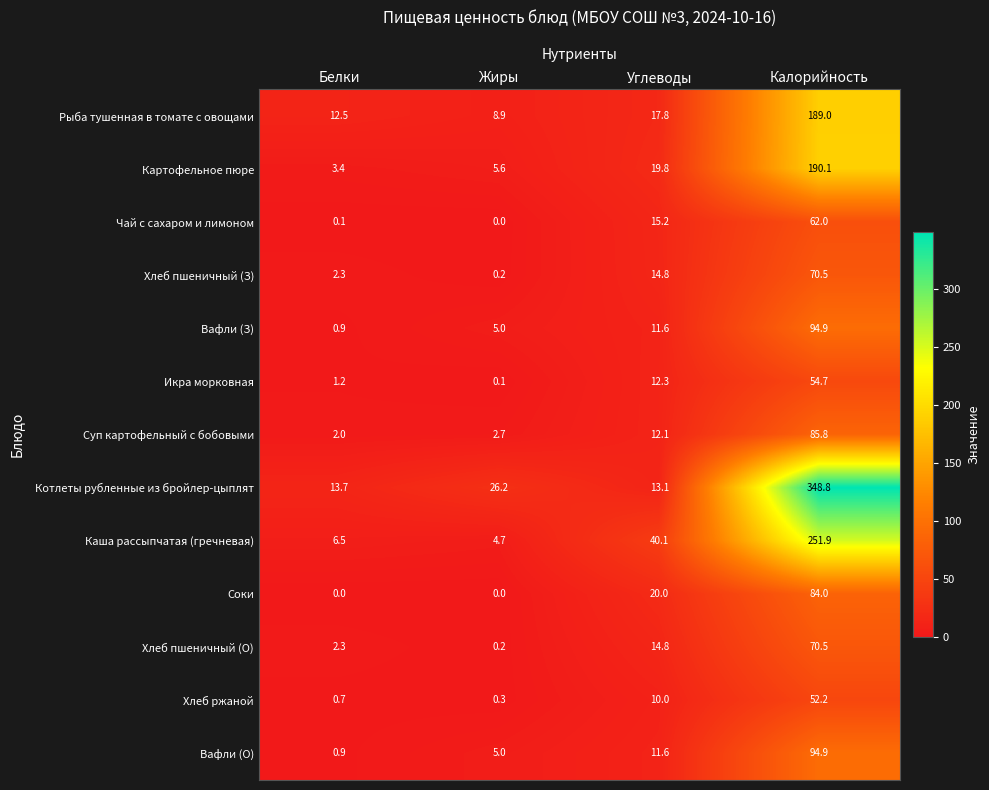

What is the sum of the Каша рассыпчатая (гречневая) values at Углеводы and Белки?

46.6